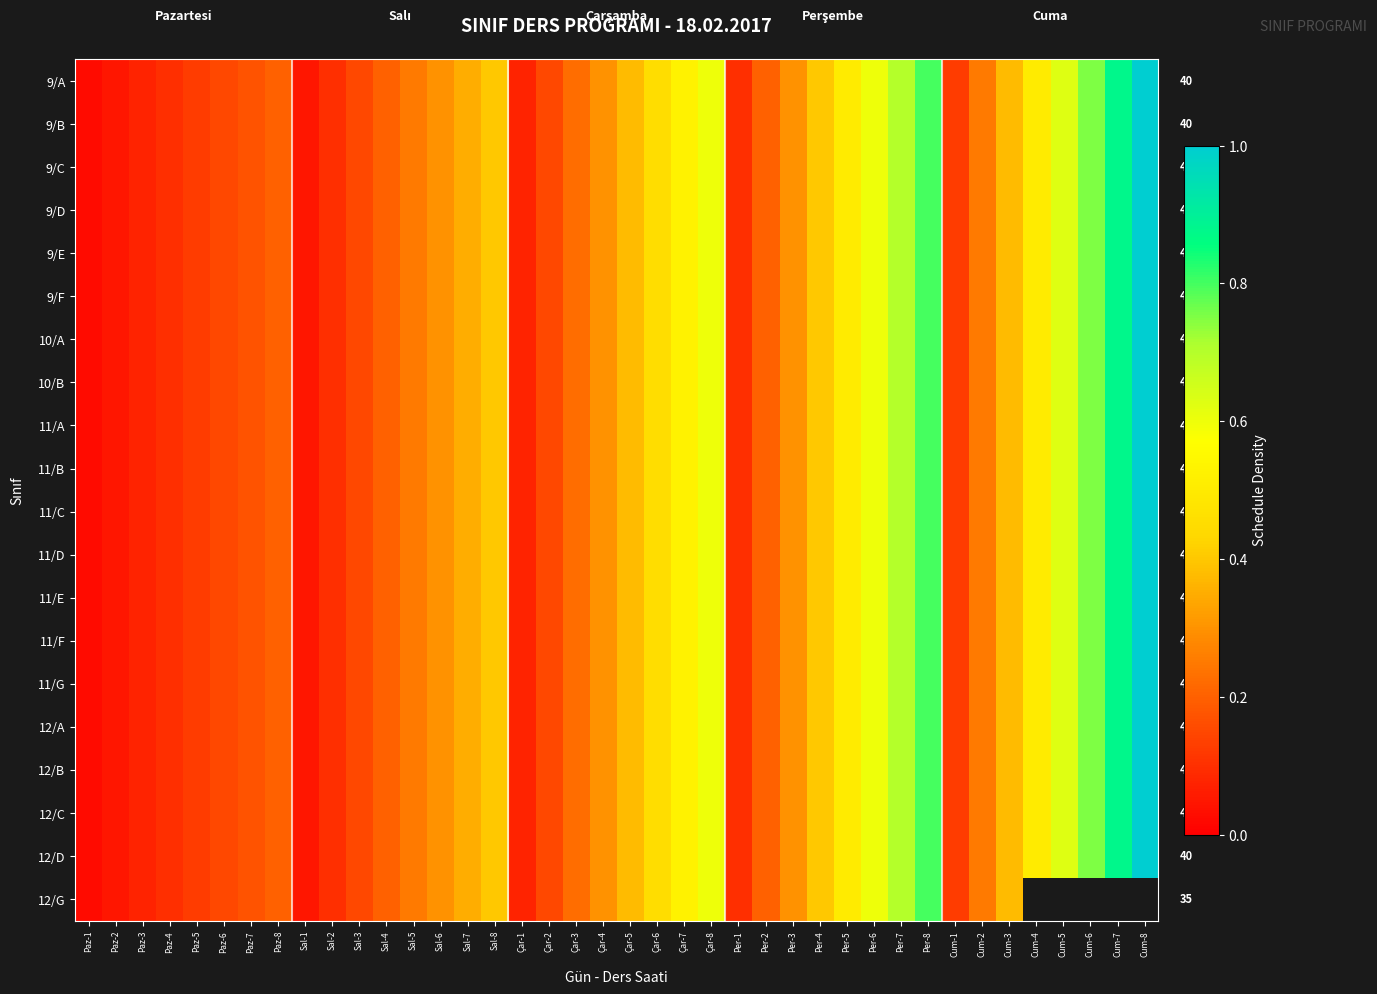

What is the highest value of the 10/A series?

1.0